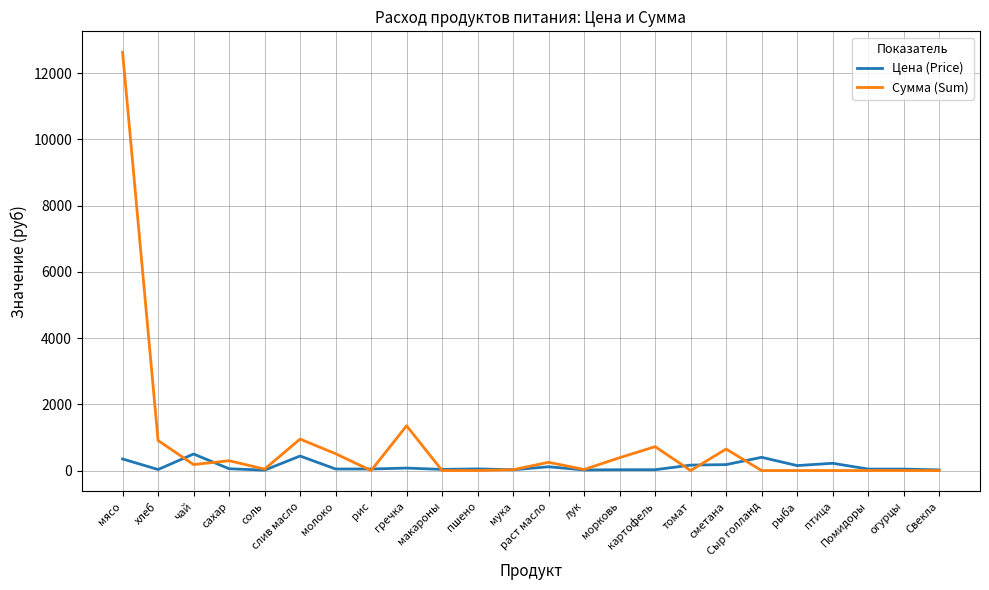

What is the highest value of the Цена (Price) series?

500.0